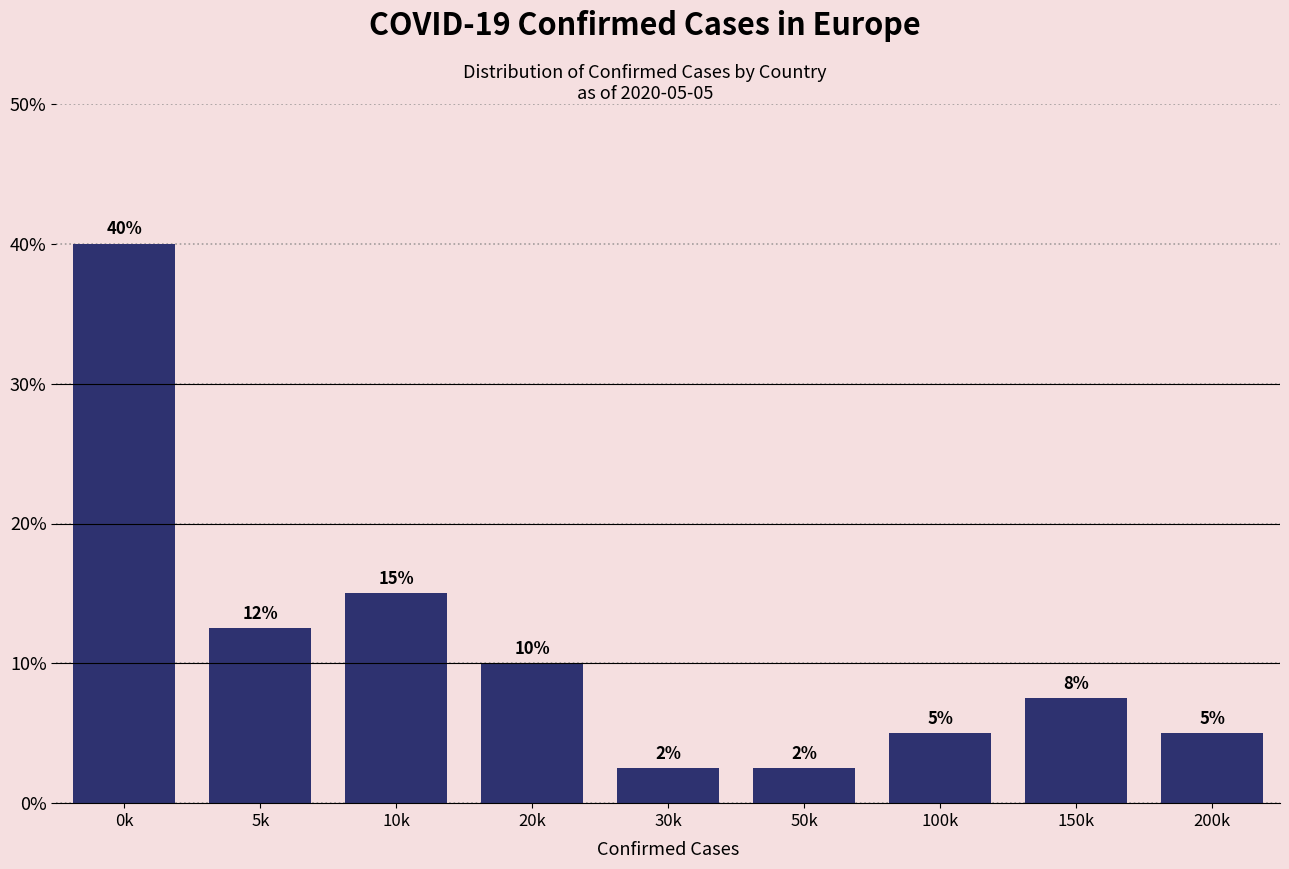

The chart shows a value of 15.0 at 10k. True or false?

True